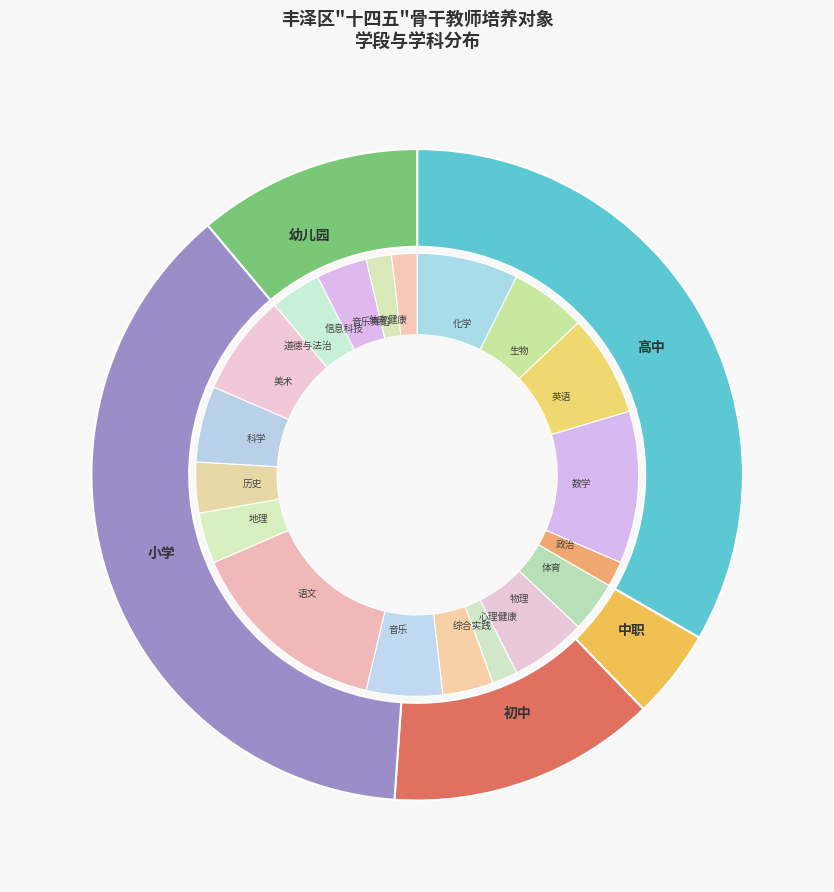

True or false: 中职 accounts for 12% of the total.

False